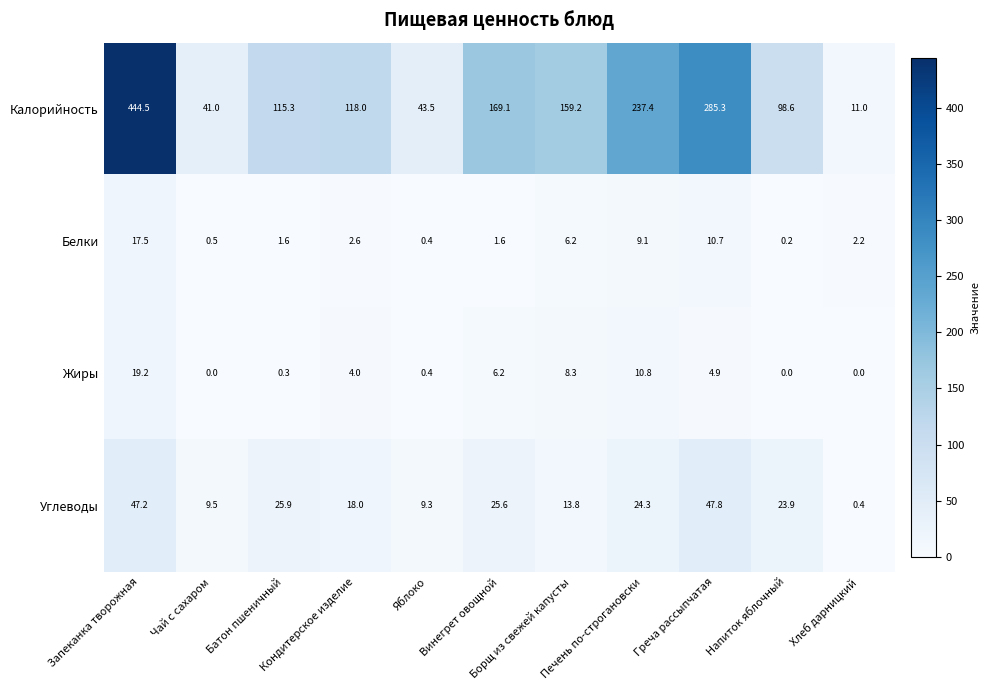

Which series has the widest spread of values?

Калорийность